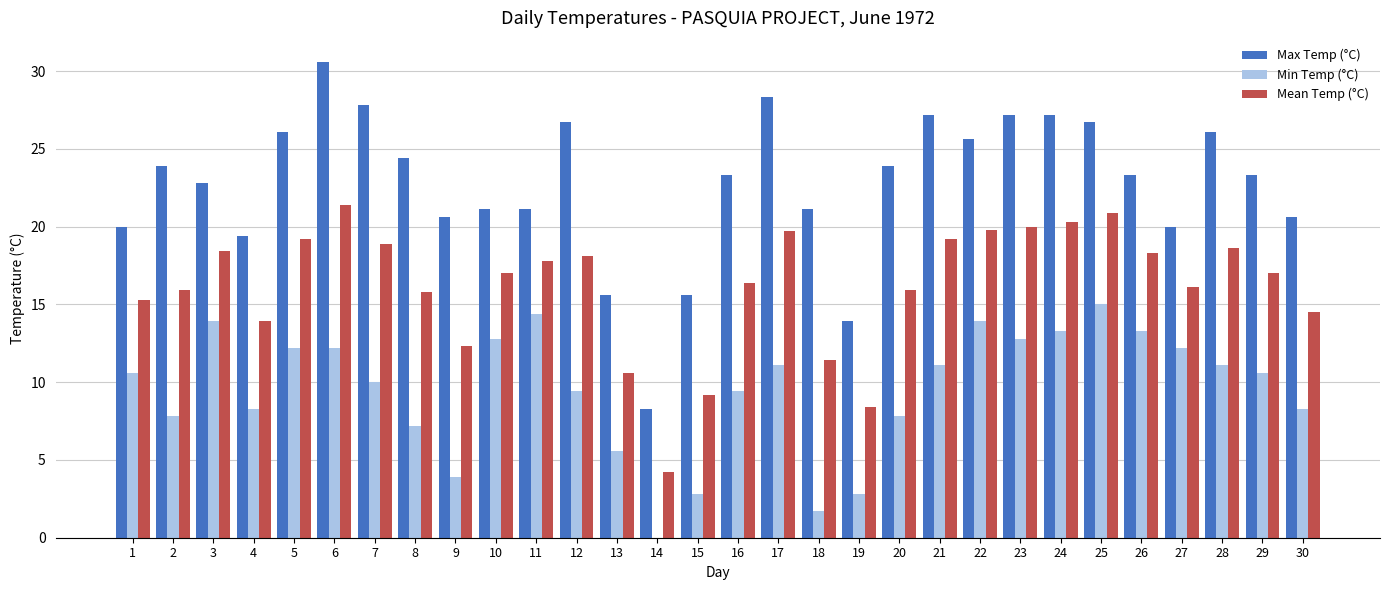

The value of Max Temp (°C) at 21 is 43.0. True or false?

False